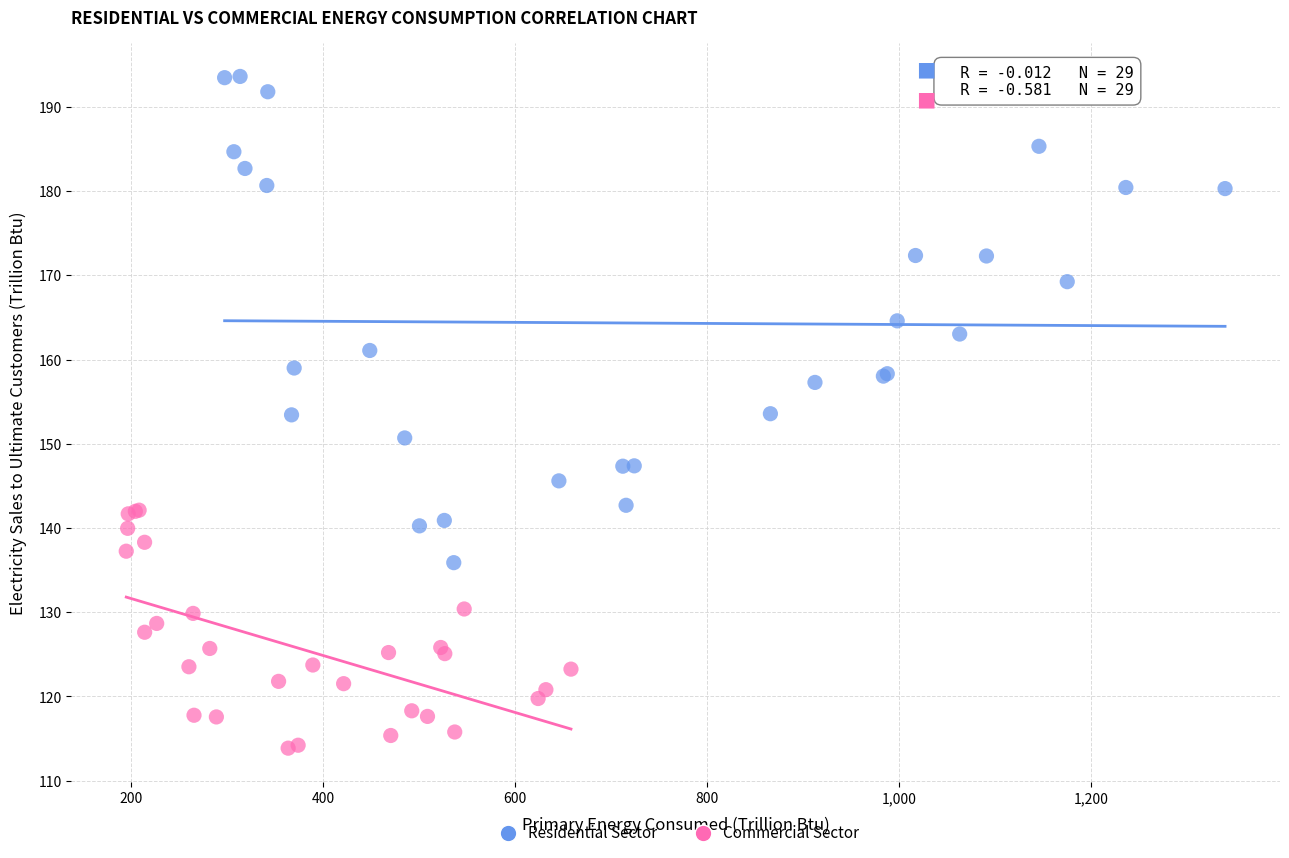

Which series has the widest spread of Y values?

Residential Sector